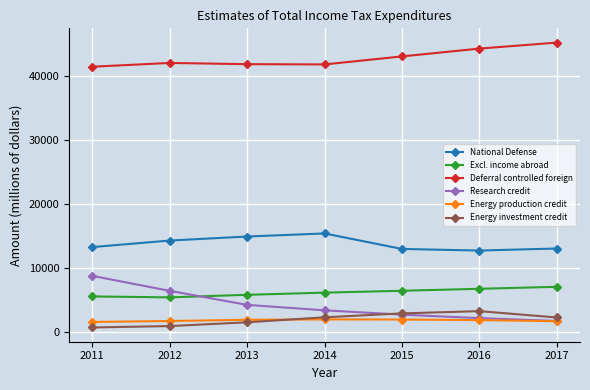

What is the maximum value for Energy production credit?

1960